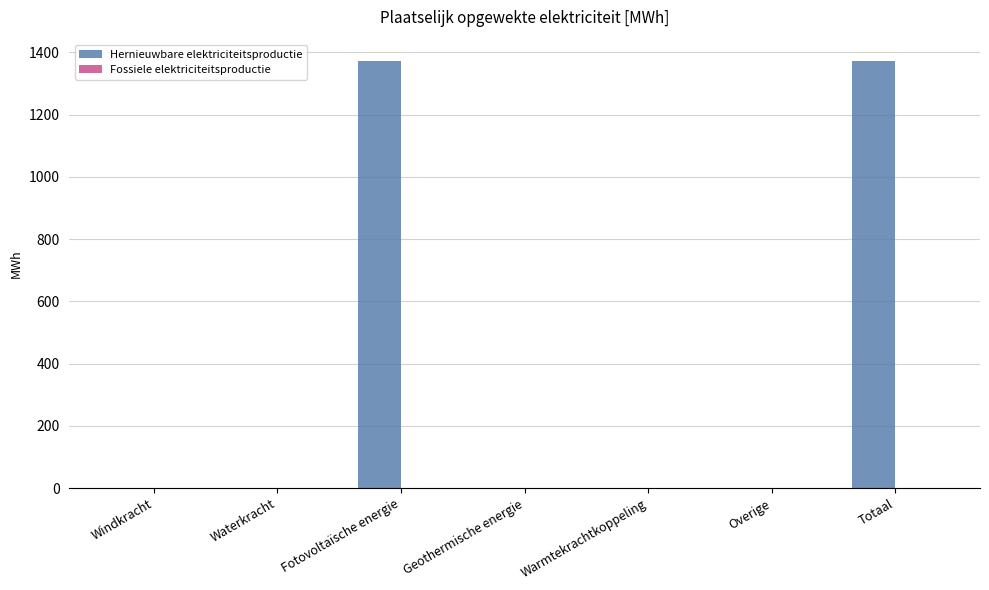

What is the maximum value shown in the chart?

1372.4